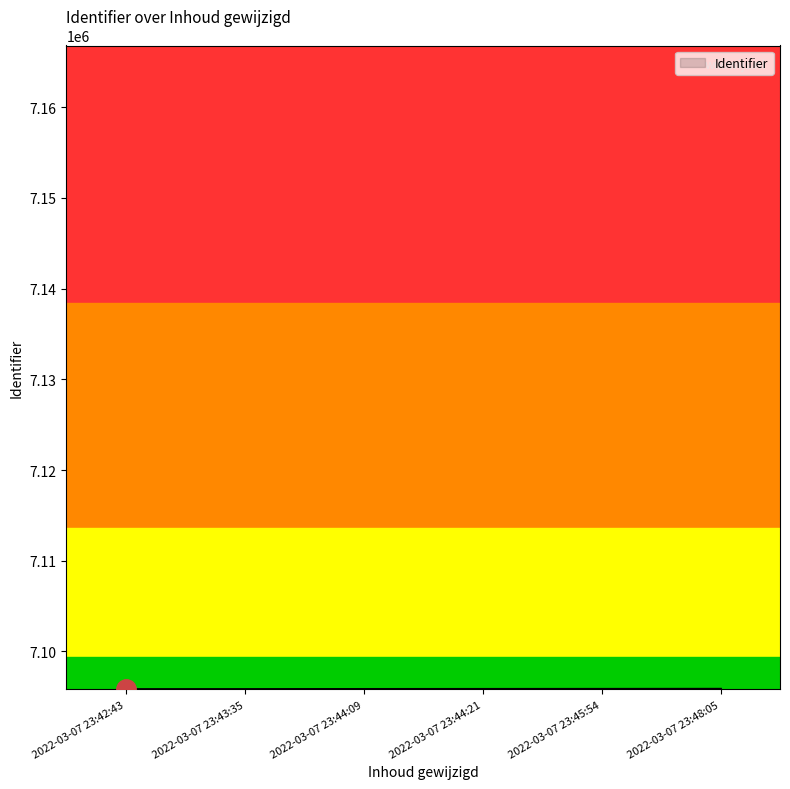

What position from the left is 2022-03-07 23:44:21?

4